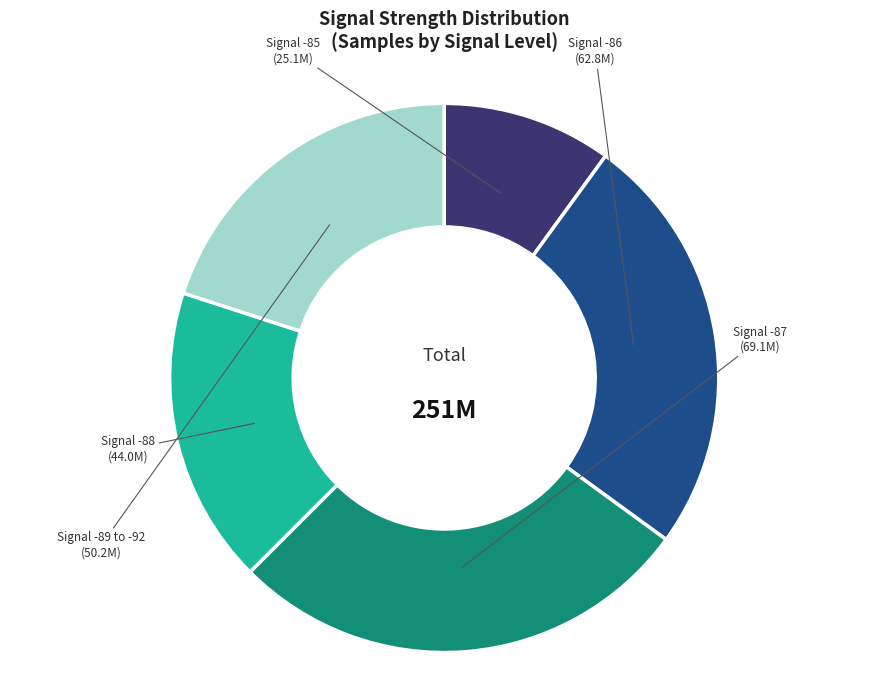

Combined, do Signal -87 and Signal -89 to -92 account for over 50%?

No